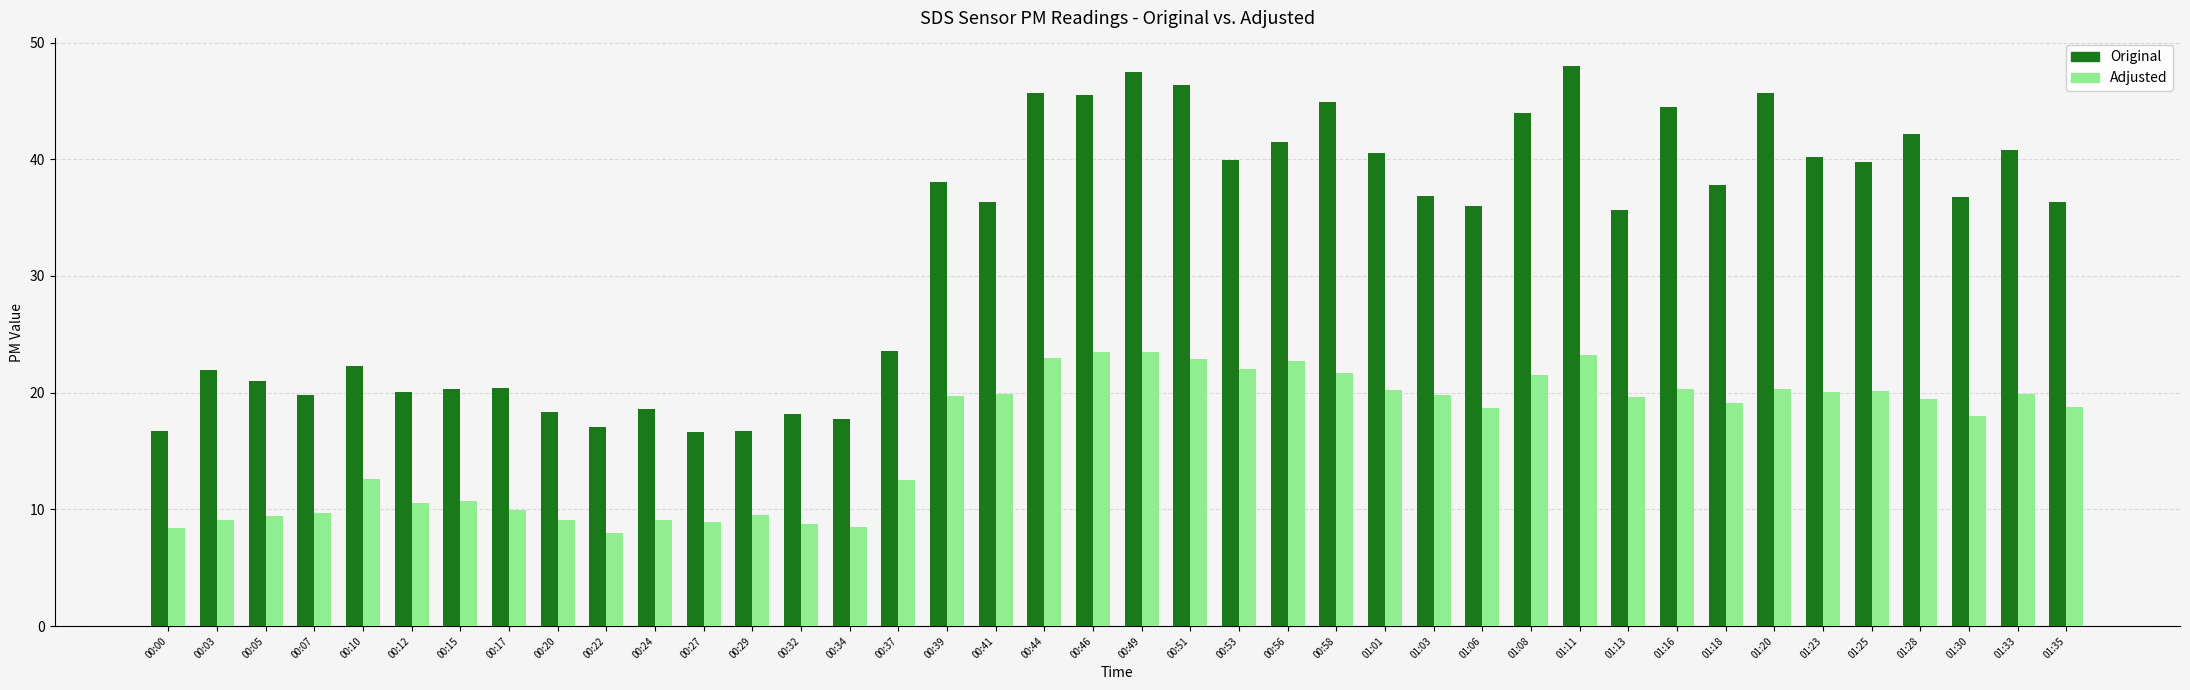

What is the difference between the highest and lowest values at 00:44?

22.7